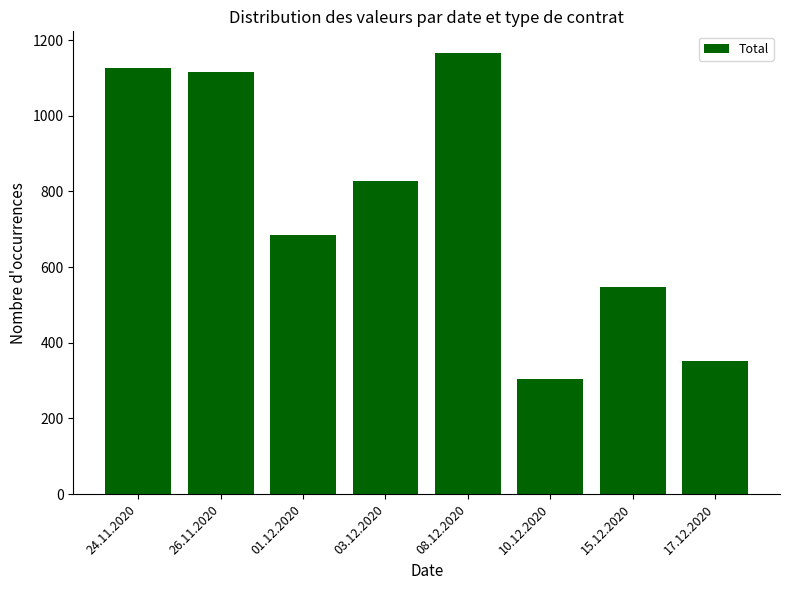

What is the label of the 8th bar from the left?

17.12.2020